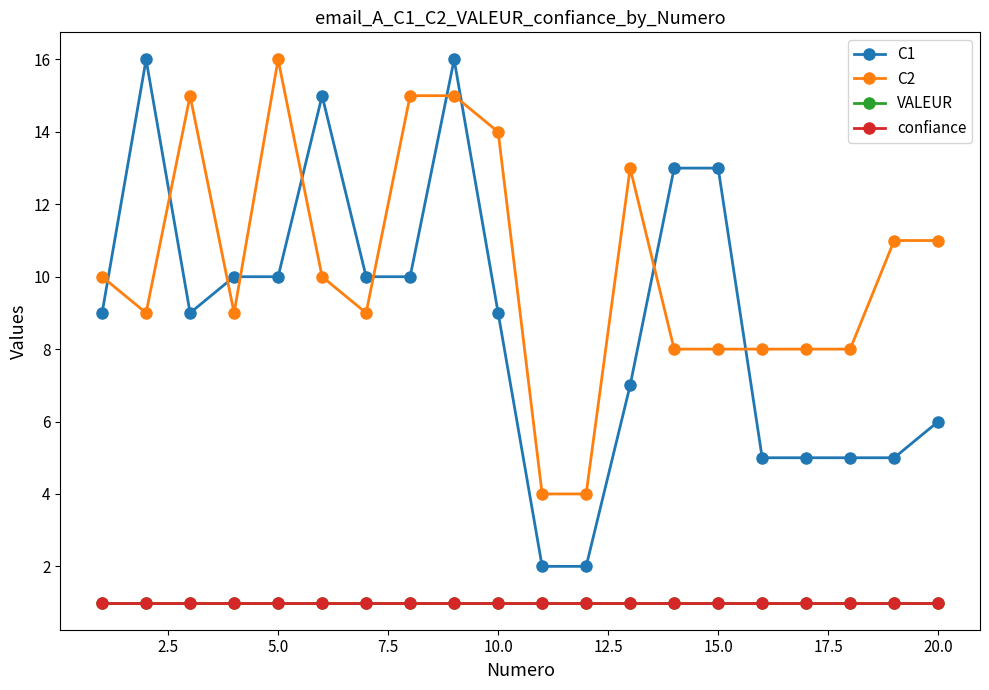

True or false: VALEUR has more than 2 points higher than both neighbors.

False